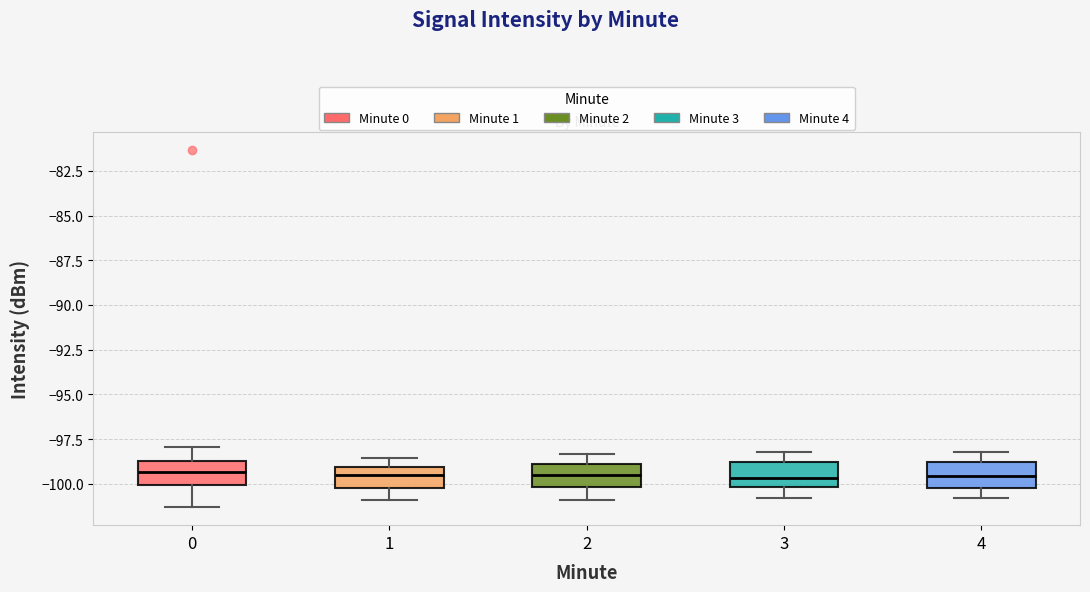

Reading left to right, transcribe this box plot: for each box, give where its median line is, the range the box spans, and where its two whiskers end, as read against the y-axis. The values are not printed on the chart, so give them approximately, as read against the axis.

0: median -99.5, box -100.0 to -98.5, whiskers -101.5 to -98.0
1: median -99.5, box -100.0 to -99.0, whiskers -101.0 to -98.5
2: median -99.5, box -100.0 to -99.0, whiskers -101.0 to -98.5
3: median -99.5, box -100.0 to -99.0, whiskers -101.0 to -98.0
4: median -99.5, box -100.0 to -99.0, whiskers -101.0 to -98.0